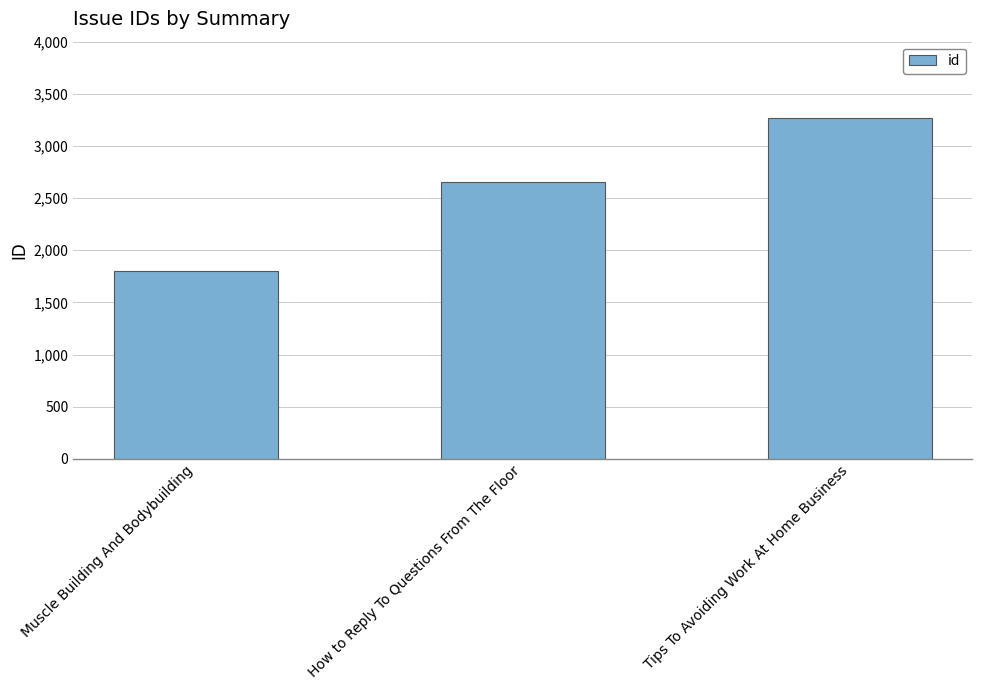

Reading left to right, what are all the values shown in this chart?

Muscle Building And Bodybuilding=1803	How to Reply To Questions From The Floor=2653	Tips To Avoiding Work At Home Business=3267